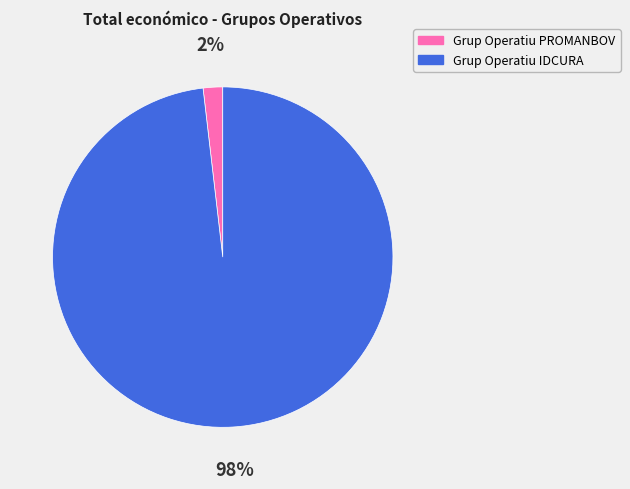

Is Grup Operatiu PROMANBOV the majority of the pie?

No